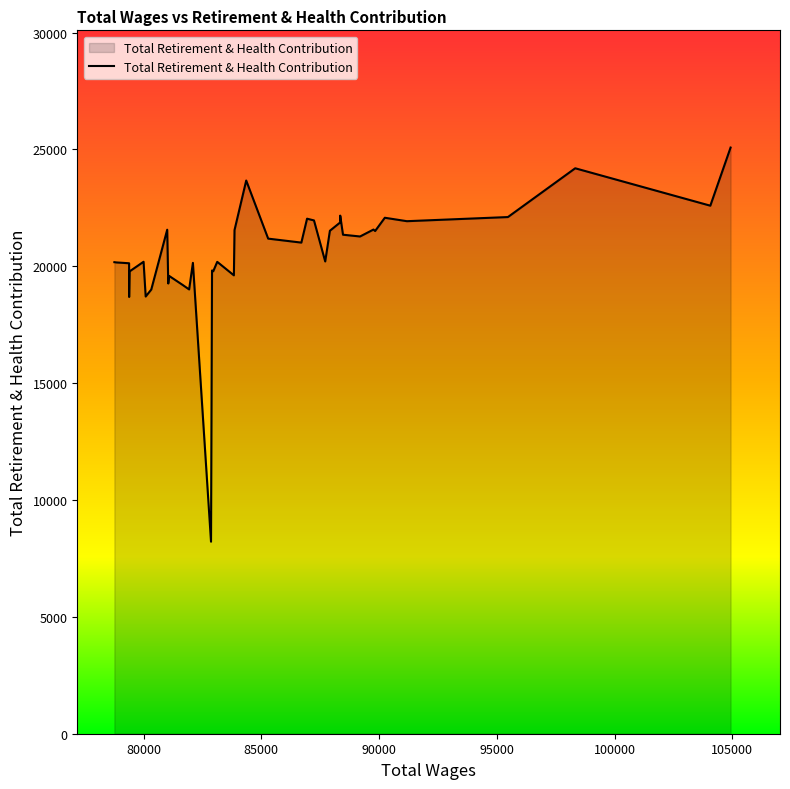

What is the maximum value shown in the chart?

25078